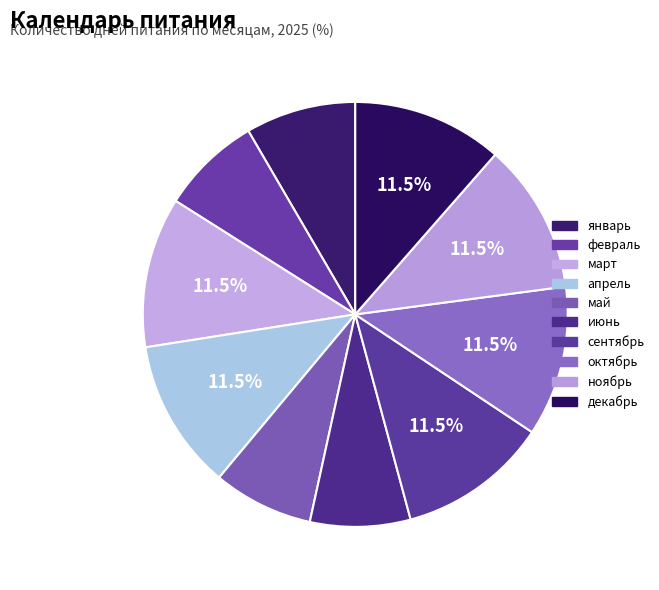

Count the number of slices in the pie.

10